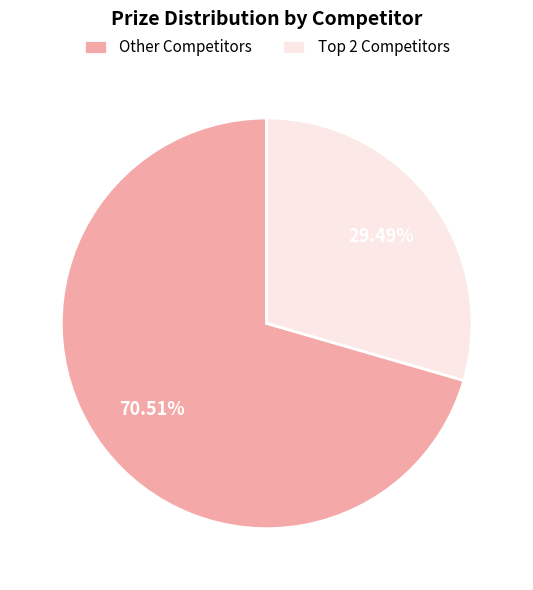

Rank the categories by value from lowest to highest.

Top 2 Competitors, Other Competitors